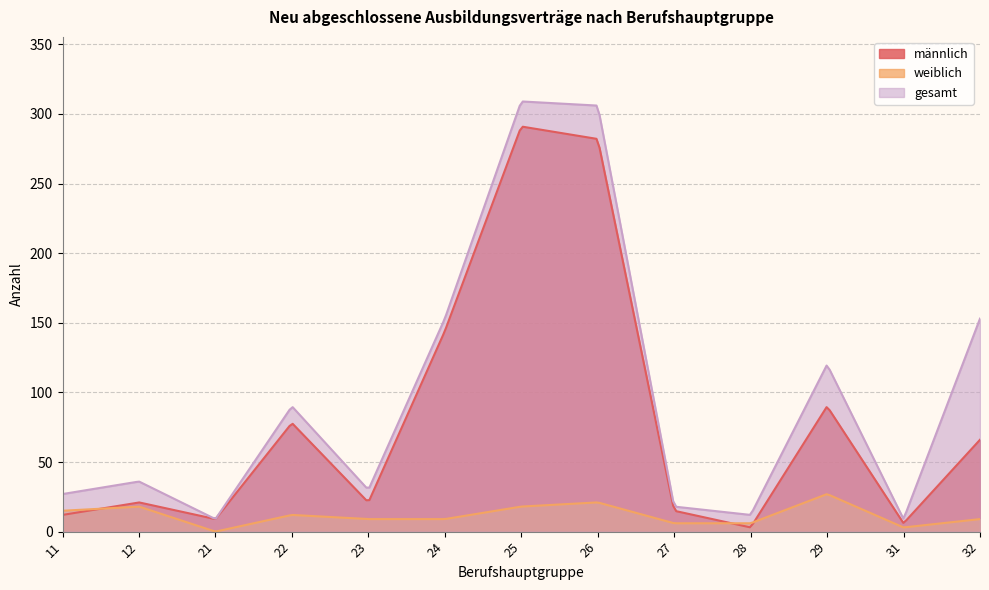

At which category is the sum across all series the highest?

25